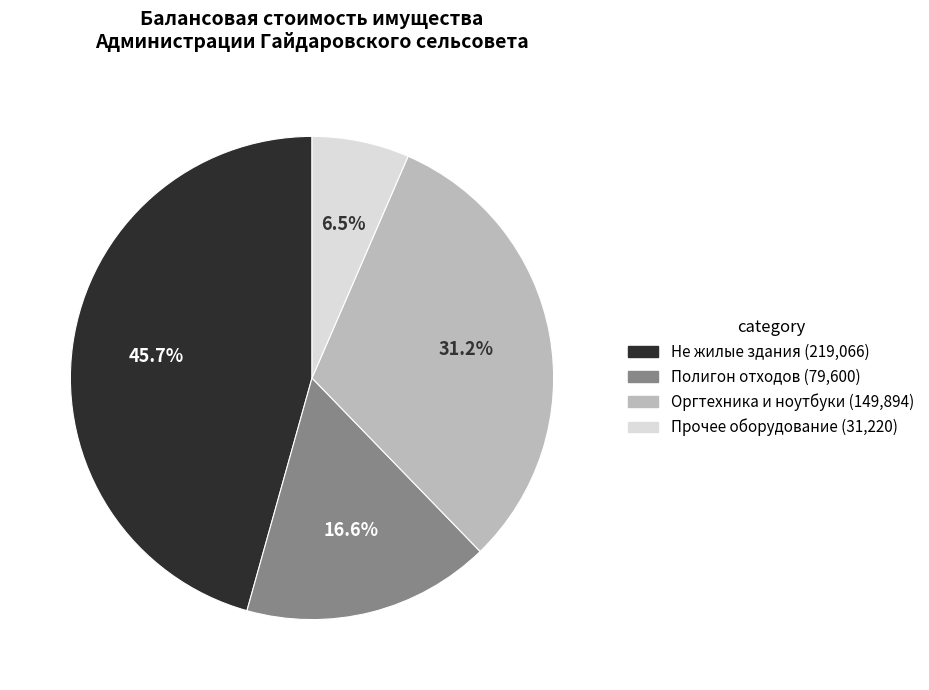

Does any single category account for the majority?

No